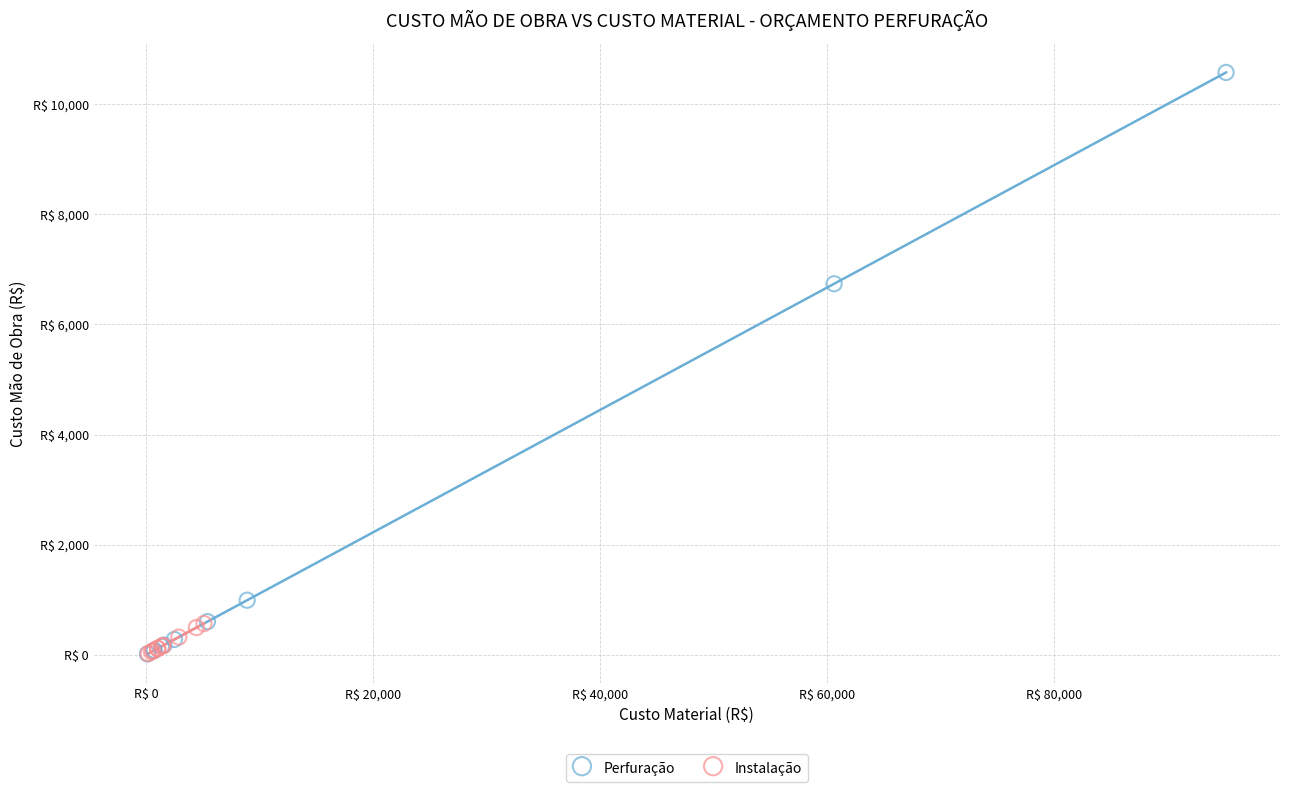

Which series reaches the maximum Y coordinate?

Perfuração